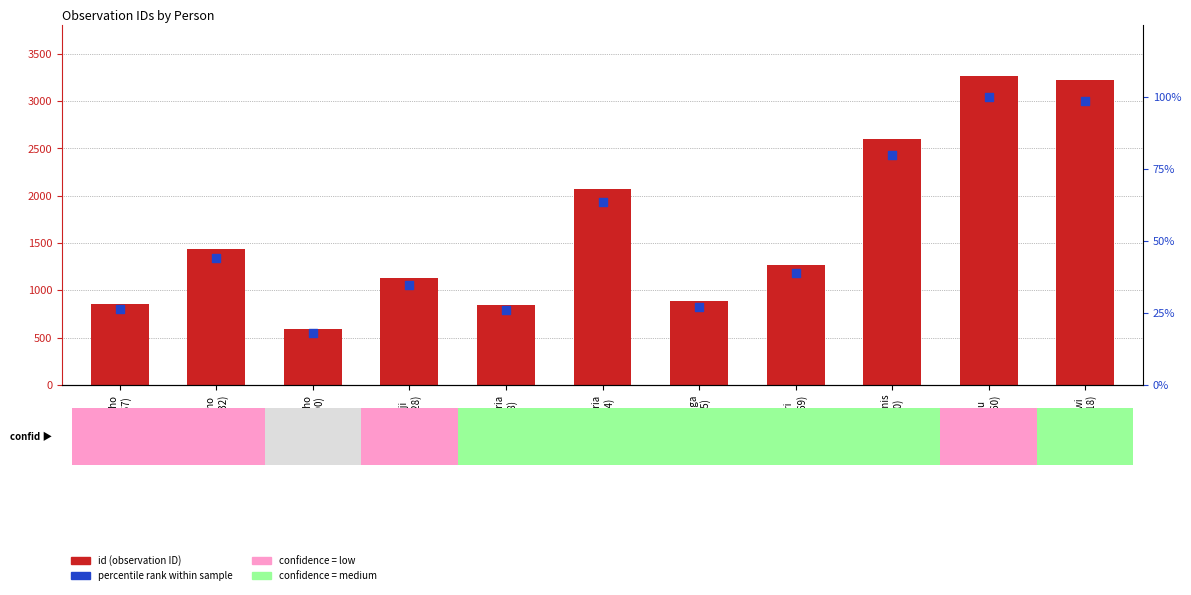

Which series has the widest spread of Y values?

id